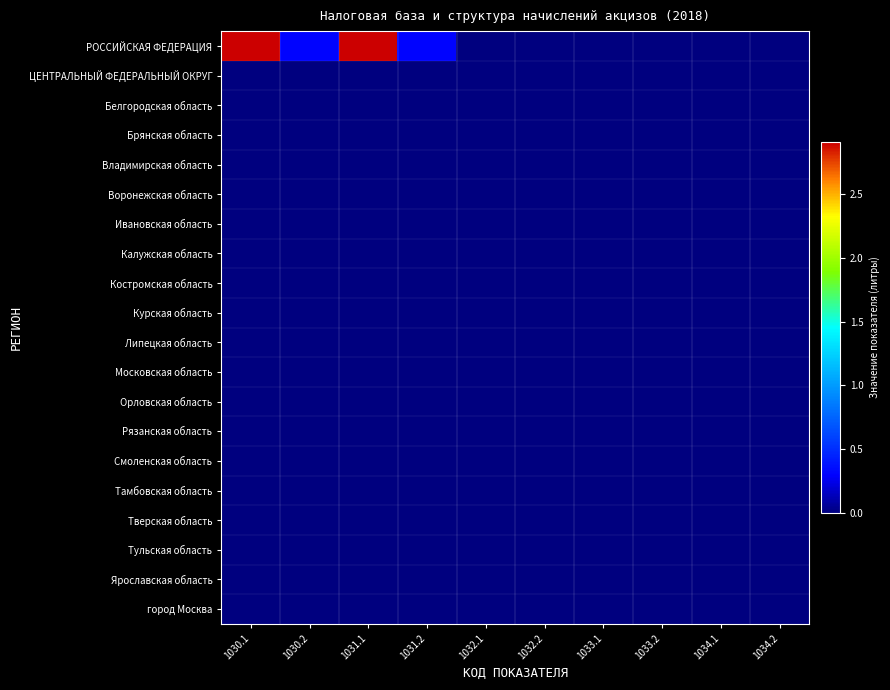

Which series has the largest total across all categories?

РОССИЙСКАЯ ФЕДЕРАЦИЯ